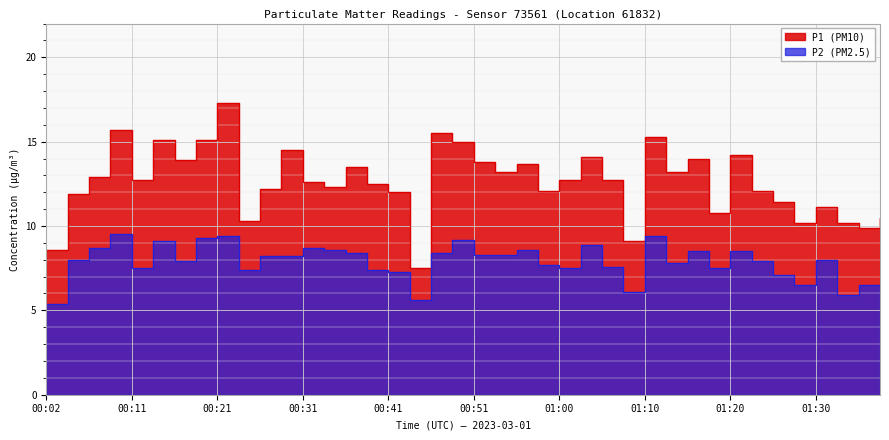

Reading right to left, what are all the values shown in this chart?

P1: 10.5	9.9	10.2	11.1	10.2	11.4	12.1	14.2	10.8	14.0	13.2	15.3	9.1	12.7	14.1	12.7	12.1	13.7	13.2	13.8	15.0	15.5	7.5	12.0	12.5	13.5	12.3	12.6	14.5	12.2	10.3	17.3	15.1	13.9	15.1	12.7	15.7	12.9	11.9	8.6
P2: 6.2	6.5	5.9	8.0	6.5	7.1	7.9	8.5	7.5	8.5	7.8	9.4	6.1	7.6	8.9	7.5	7.7	8.6	8.3	8.3	9.2	8.4	5.6	7.3	7.4	8.4	8.6	8.7	8.2	8.2	7.4	9.4	9.3	7.9	9.1	7.5	9.5	8.7	8.0	5.4